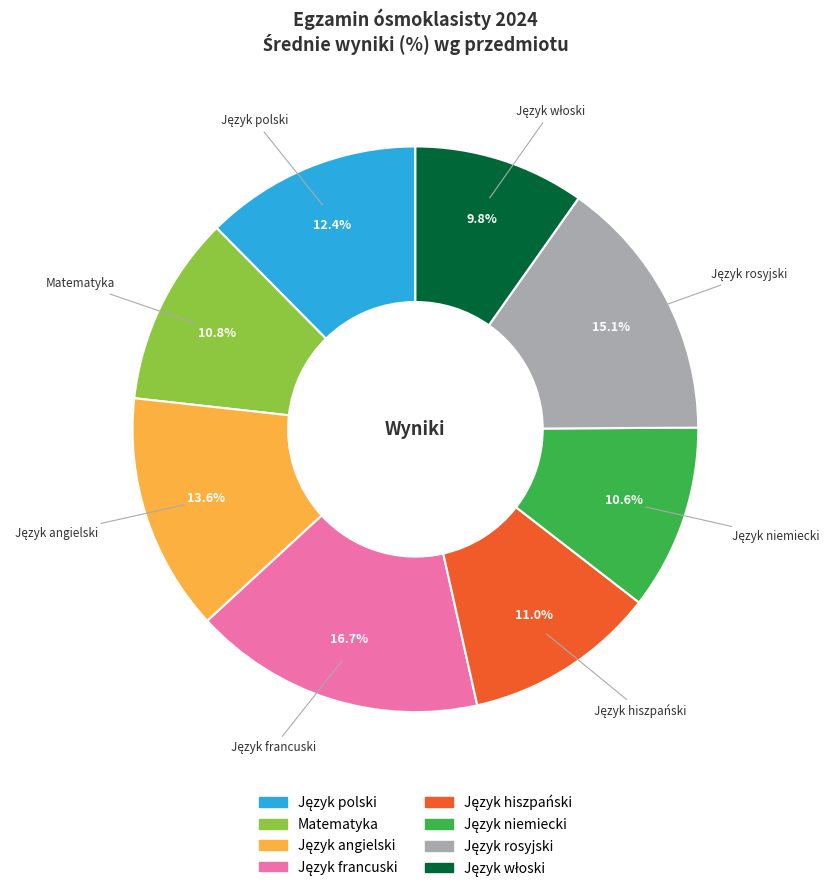

Does any single category account for the majority?

No